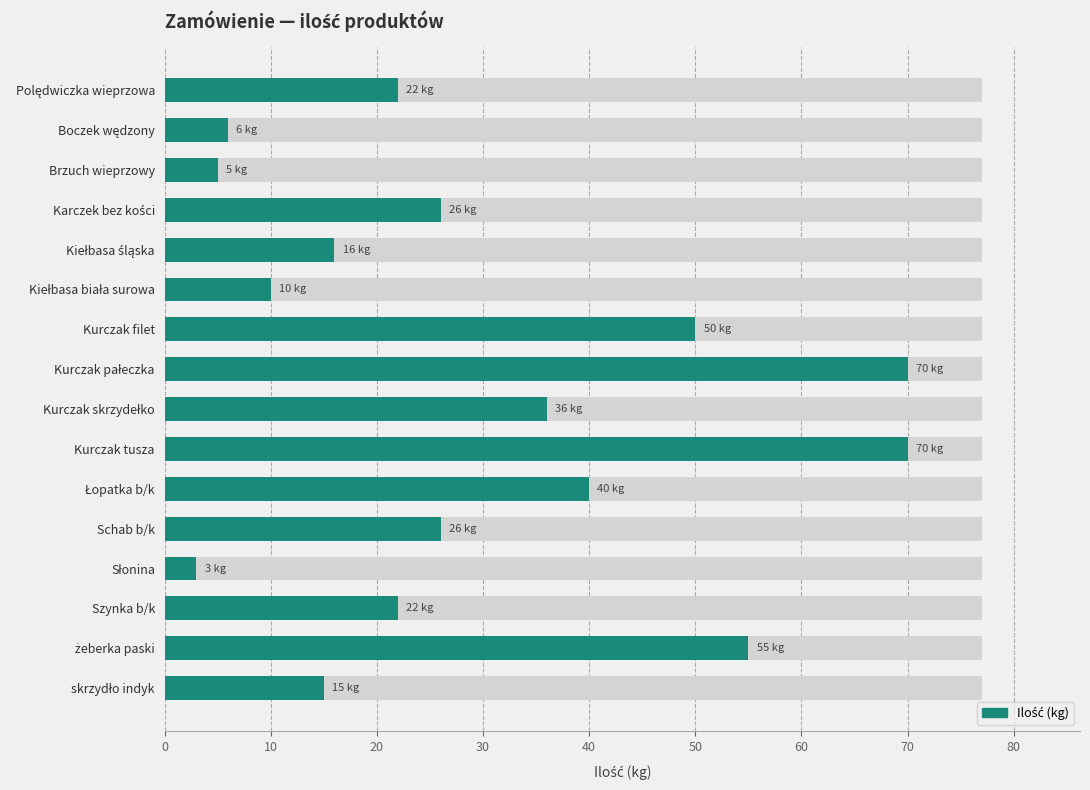

How many categories are shown in the chart?

16